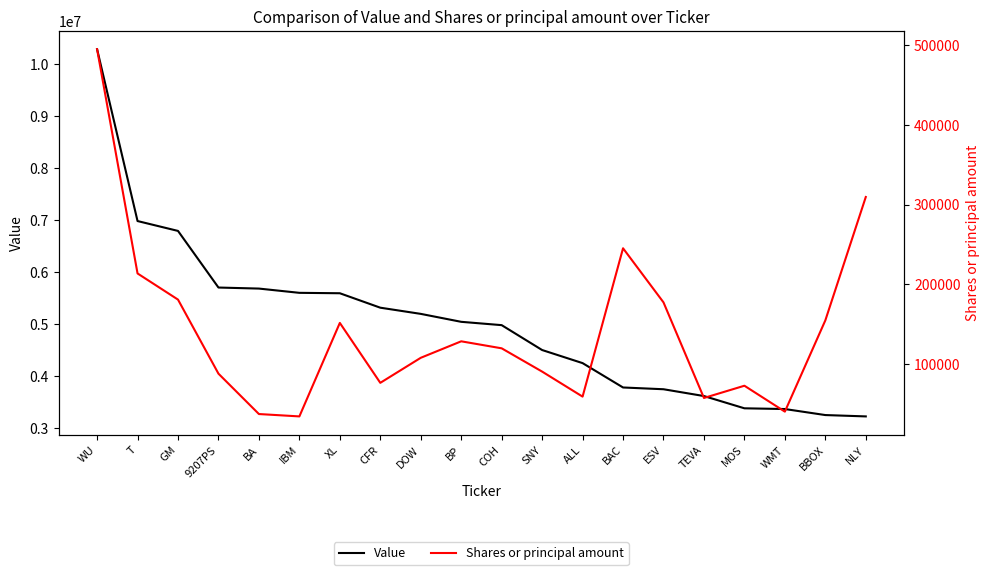

List the series in order of their peak value, highest first.

Value, Shares or principal amount